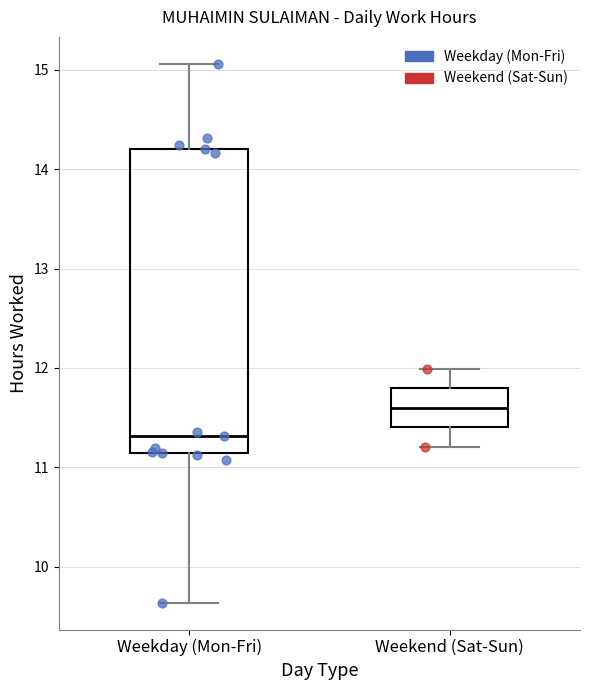

Where is the upper edge of the box for Weekend (Sat-Sun) on the y-axis? The values are not printed on the chart, so give them approximately, as read against the axis.

11.8